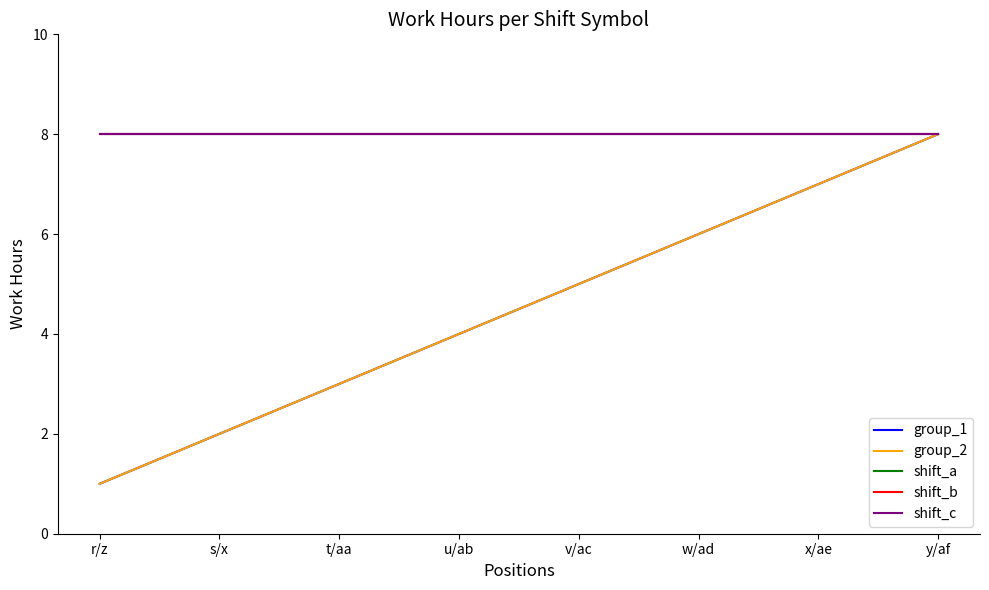

True or false: shift_a and group_2 intersect in this chart.

False